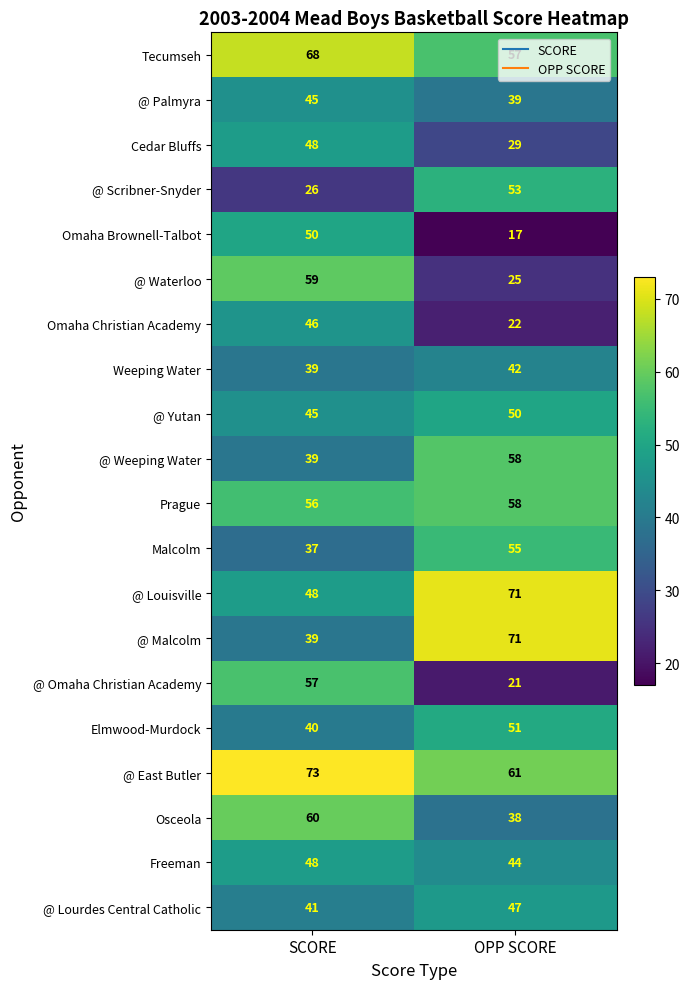

Rank the categories by Prague value from highest to lowest.

OPP SCORE, SCORE